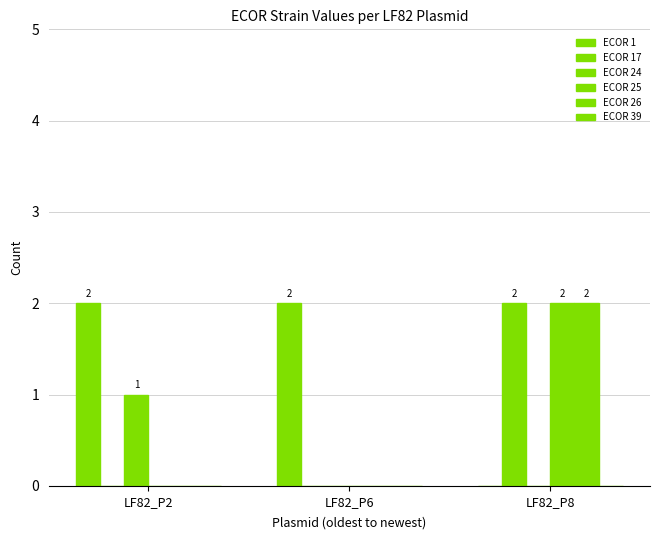

Which series has the largest total across all categories?

ECOR 1